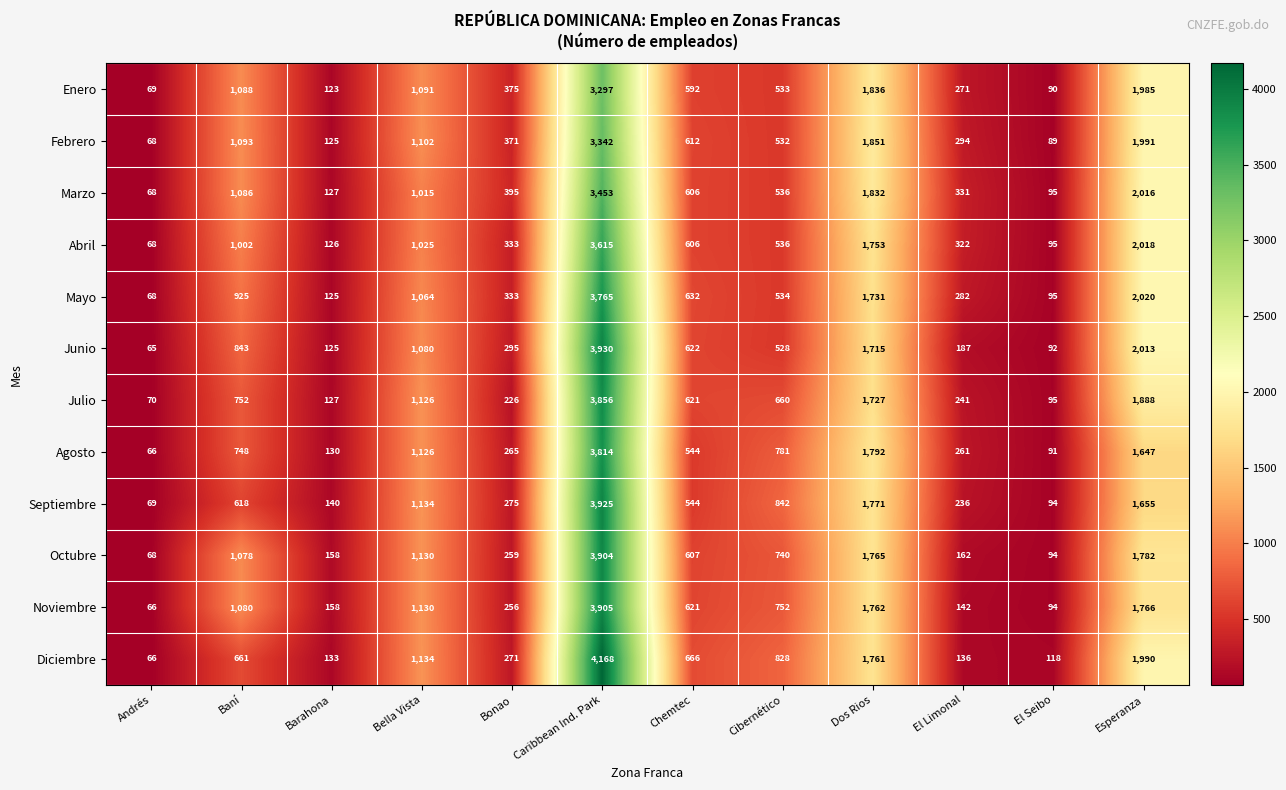

List the series in order of their peak value, highest first.

Diciembre, Junio, Septiembre, Noviembre, Octubre, Julio, Agosto, Mayo, Abril, Marzo, Febrero, Enero